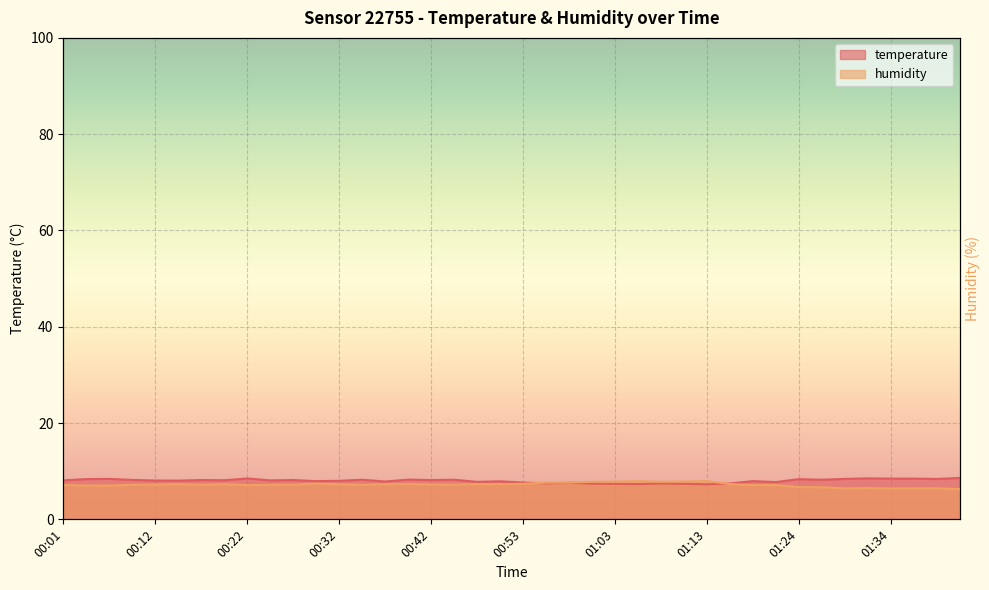

What is the value of the temperature point at the 27th from the left?

7.5